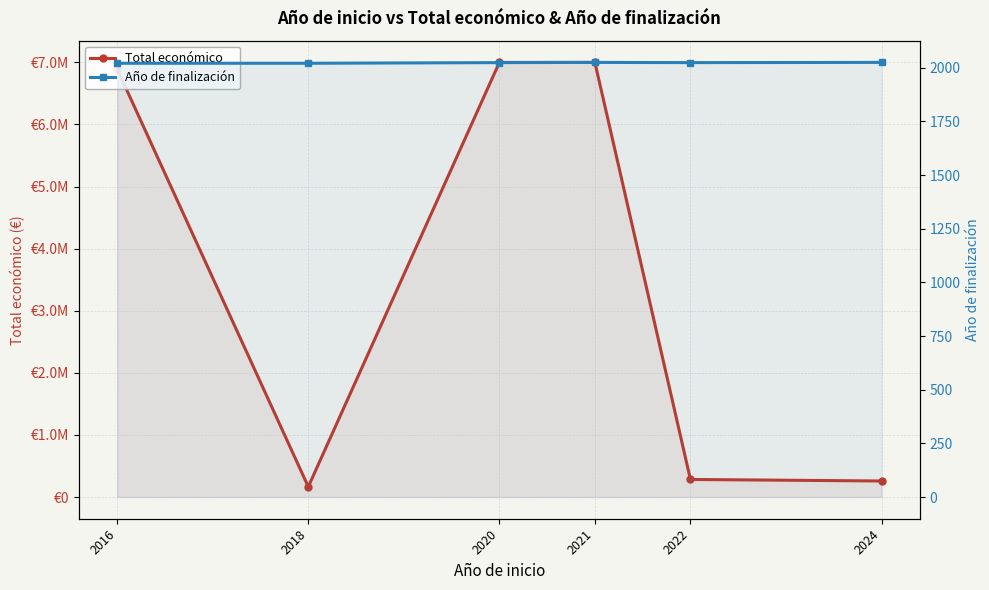

How many data points in Año de finalización are less than 2024?

2